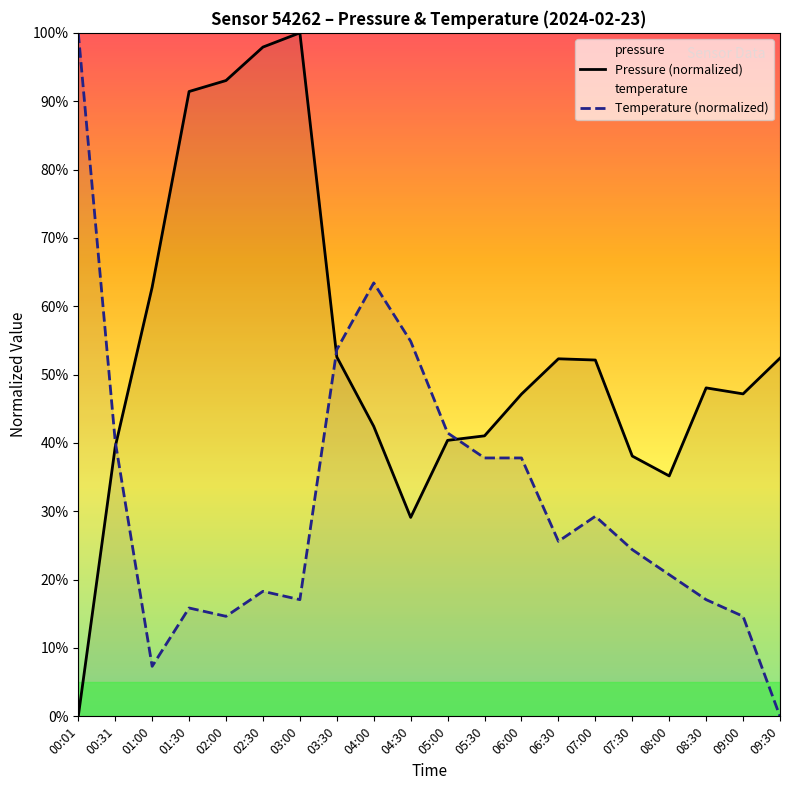

Which series has the largest total across all categories?

Pressure (normalized)